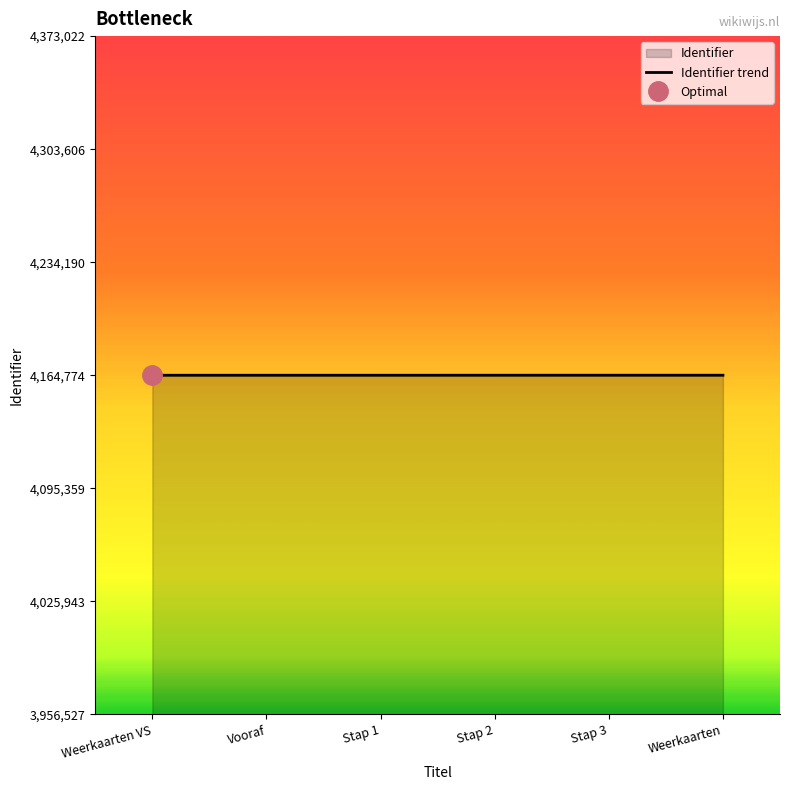

What is the maximum value shown in the chart?

4164783